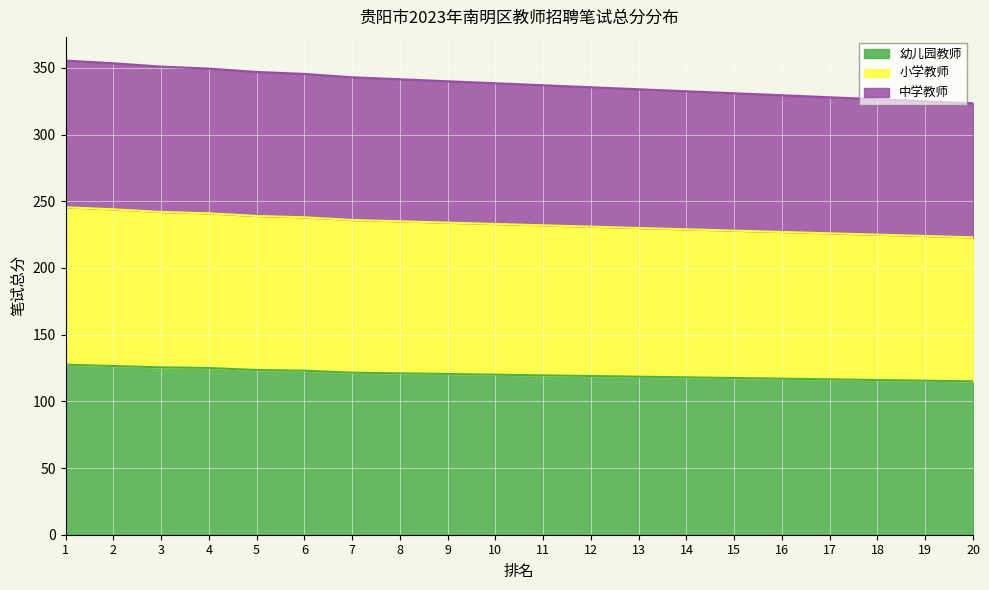

At which label does 中学教师 first exceed 233?

1